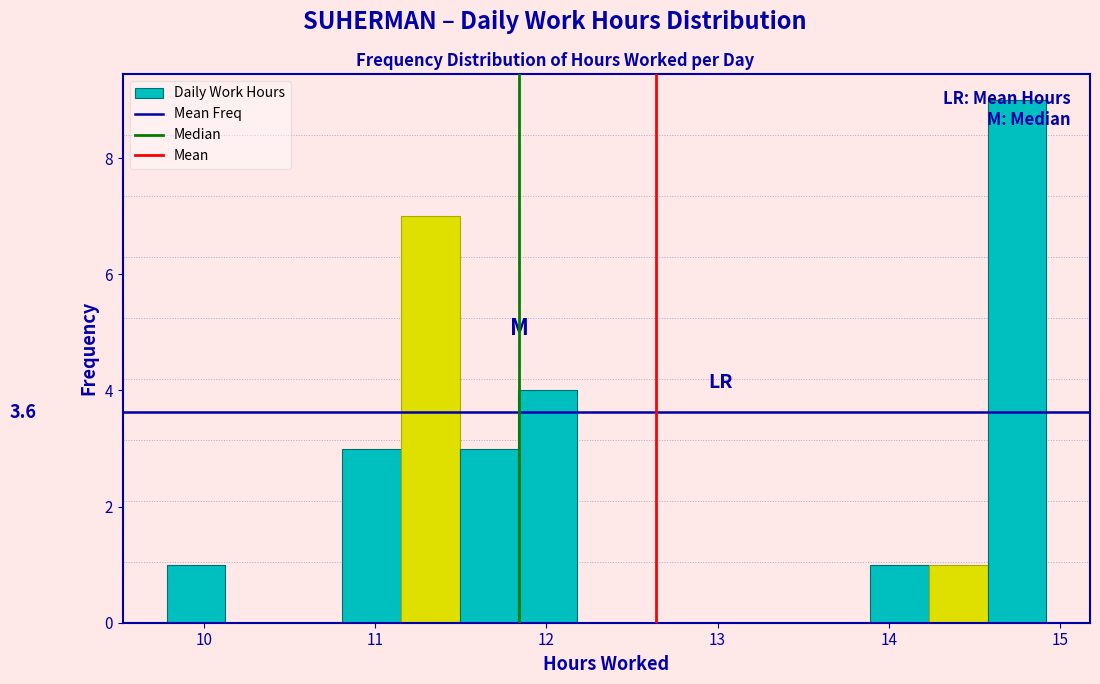

Around what value on the x-axis is the tallest bar? Give the approximate position of its centre, as read against the axis.

14.7